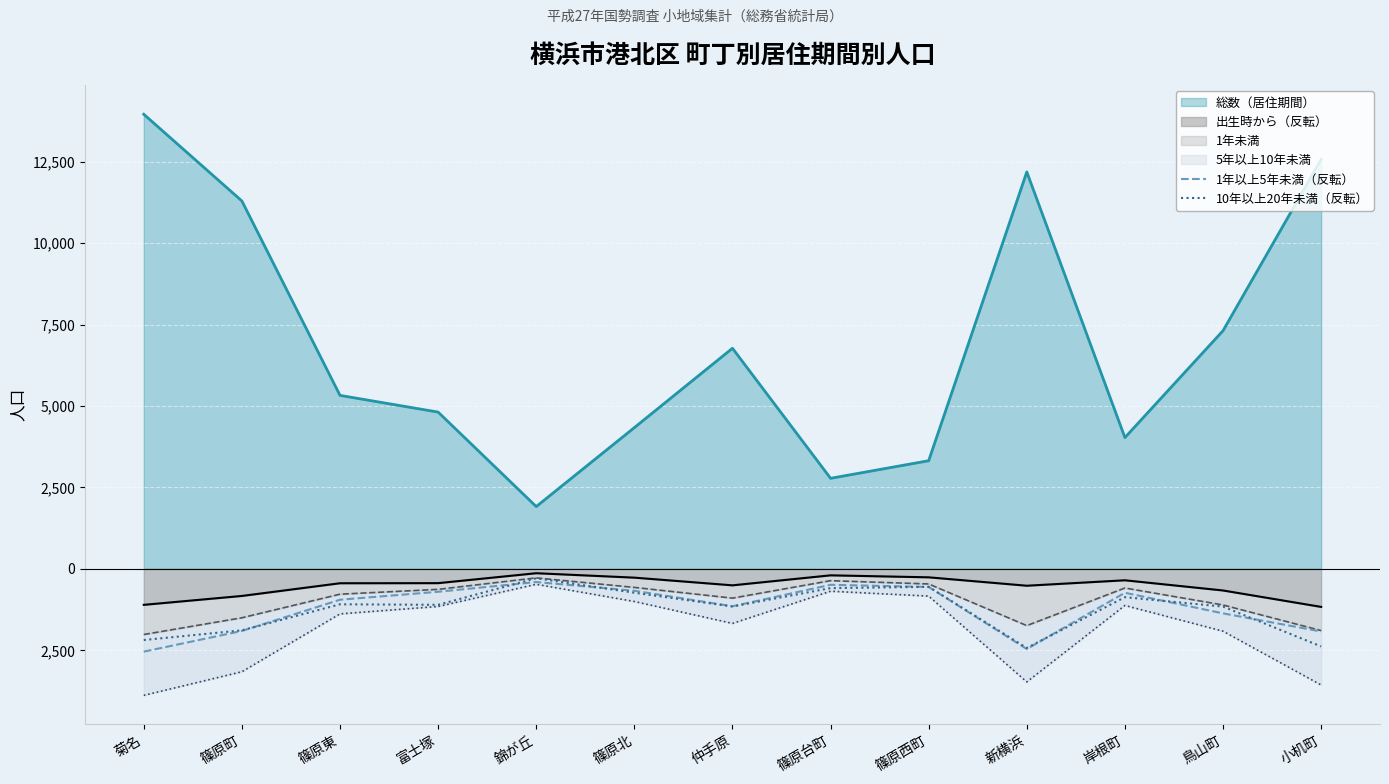

Where is the first local maximum for 10年以上20年未満（反転）?

篠原東